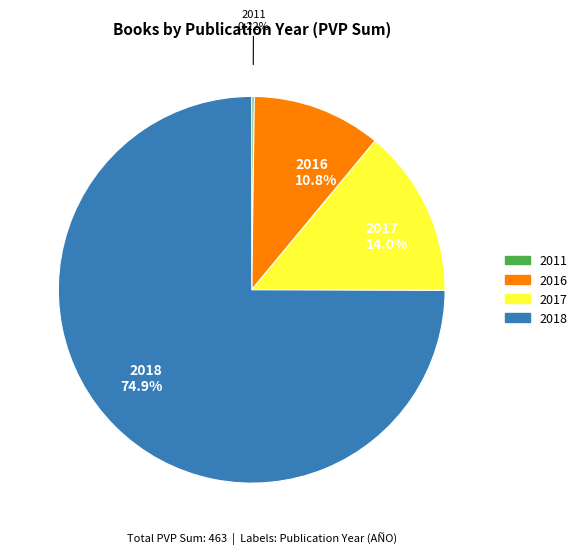

Does any single category account for the majority?

Yes